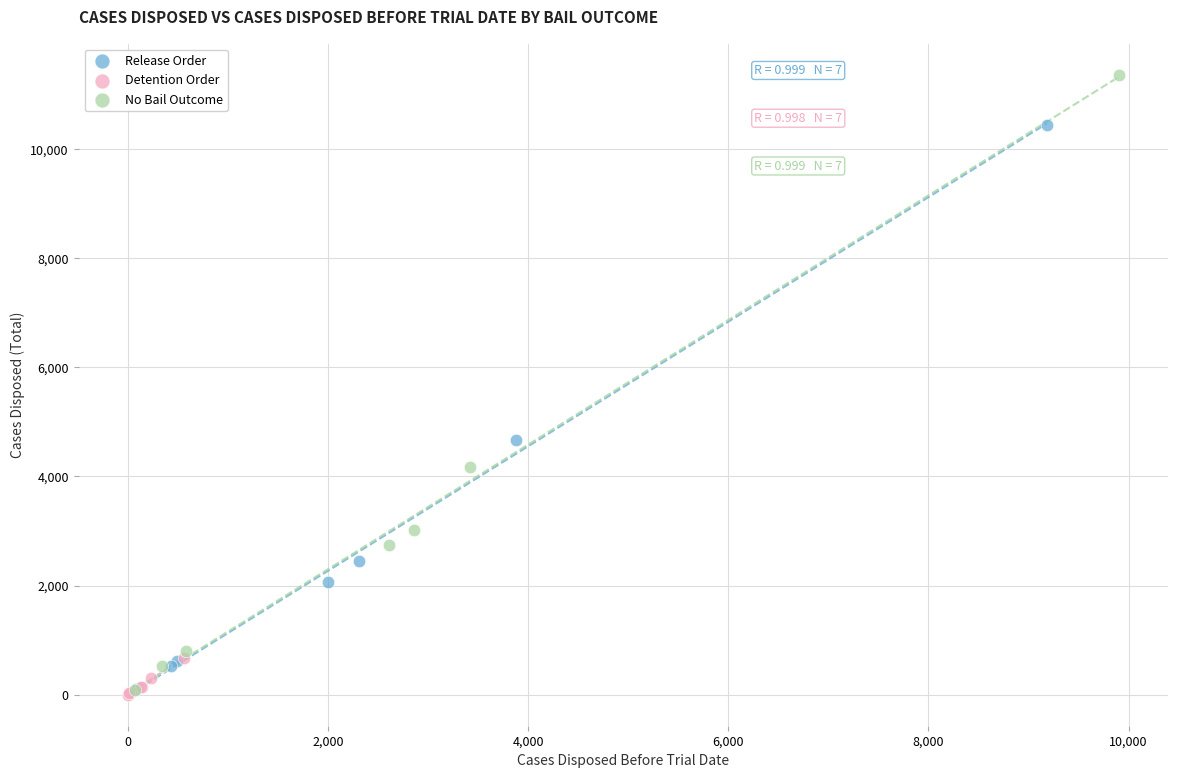

What are all the series names shown in the legend?

Release Order, Detention Order, No Bail Outcome